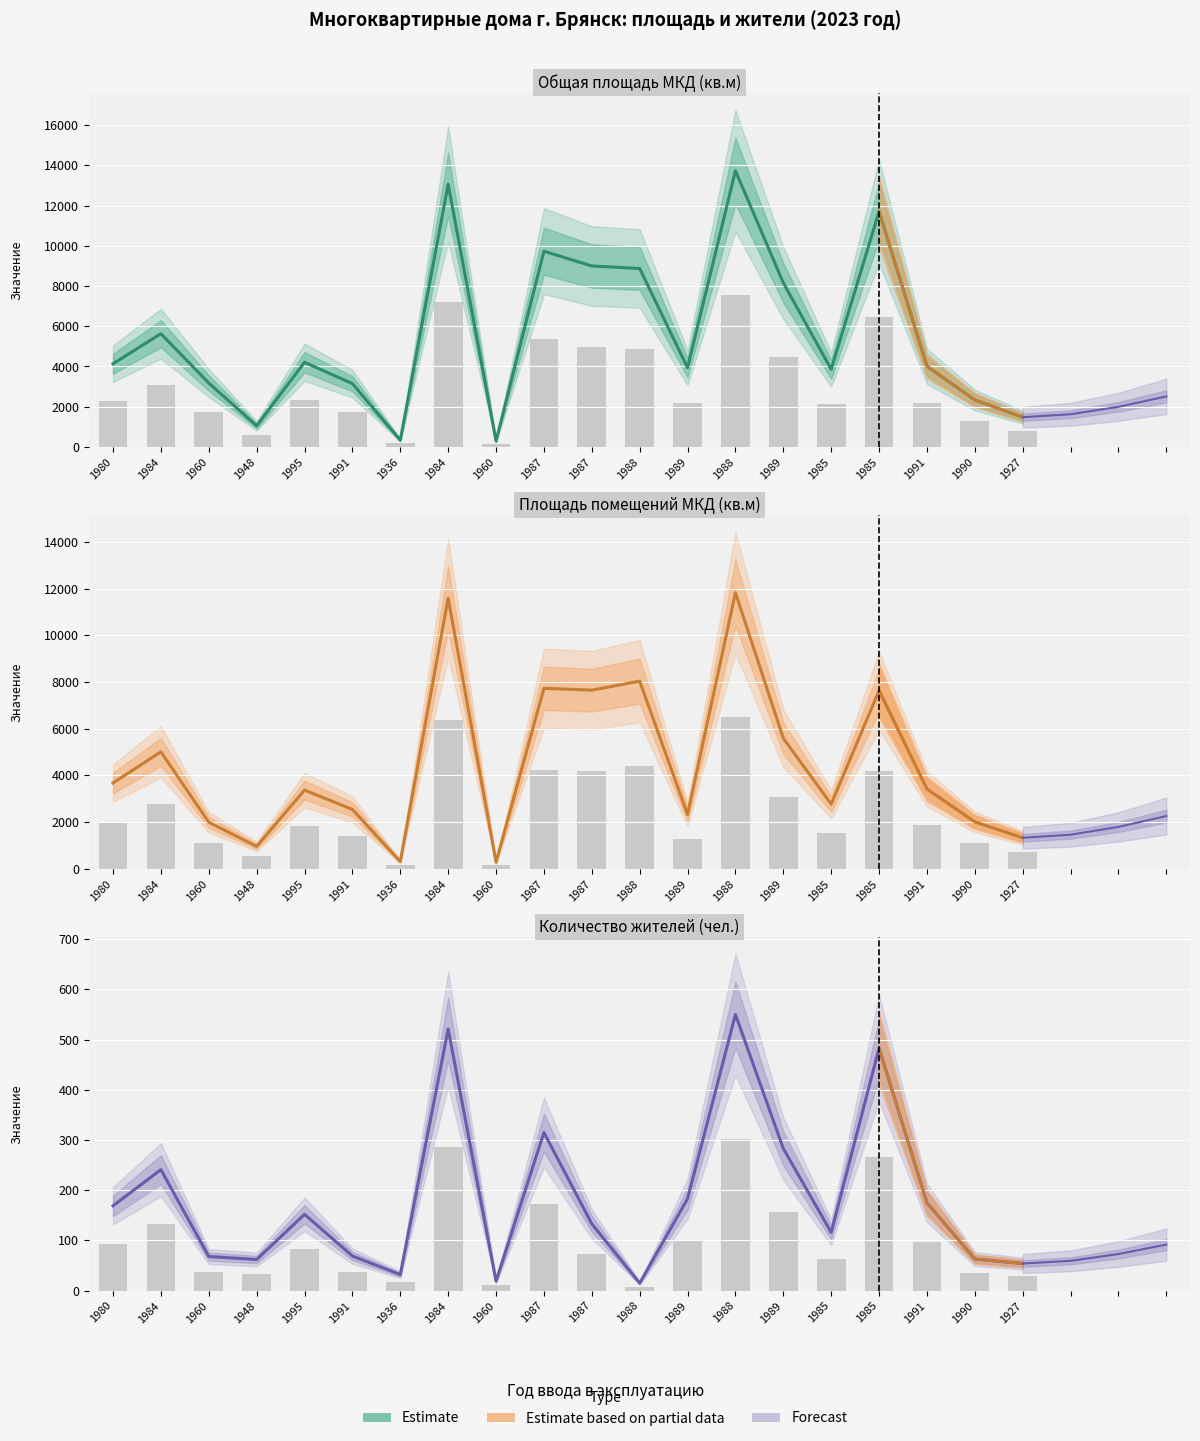

The value of Площадь помещений МКД at 1990 is 2010.6. True or false?

True